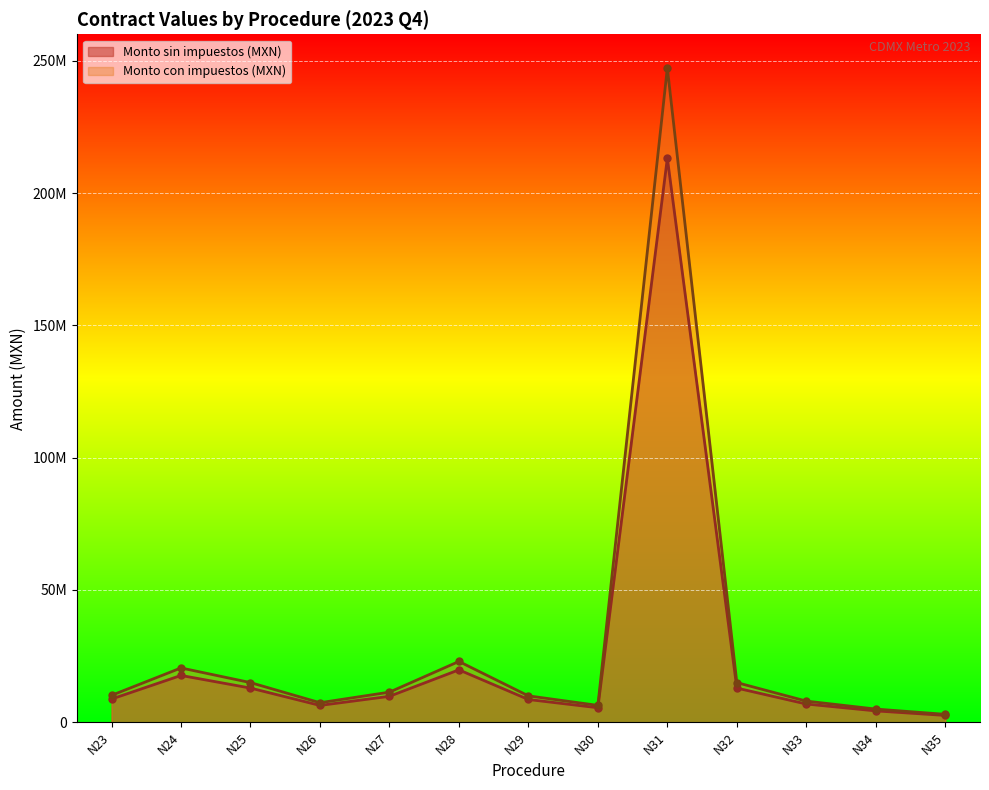

List the labels in order of Monto con impuestos (MXN) value, smallest first.

N35, N34, N30, N26, N33, N29, N23, N27, N25, N32, N24, N28, N31